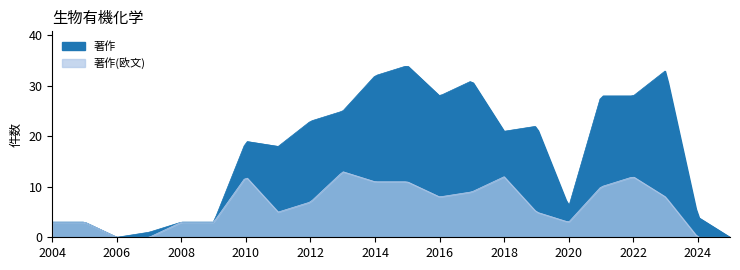

What is the sum of the 著作 values at 2023 and 2007?

34